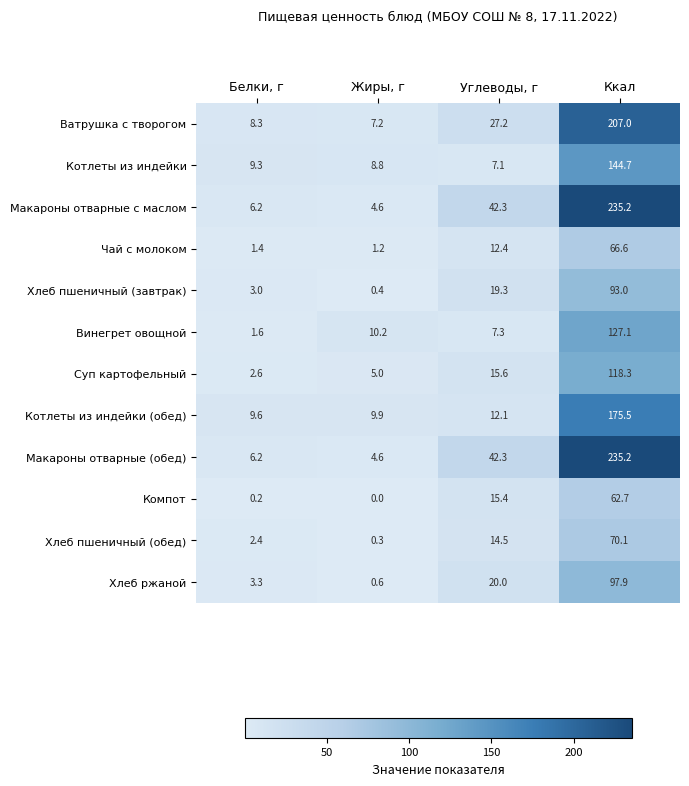

List the labels in order of Макароны отварные (обед) value, largest first.

Ккал, Углеводы, г, Белки, г, Жиры, г